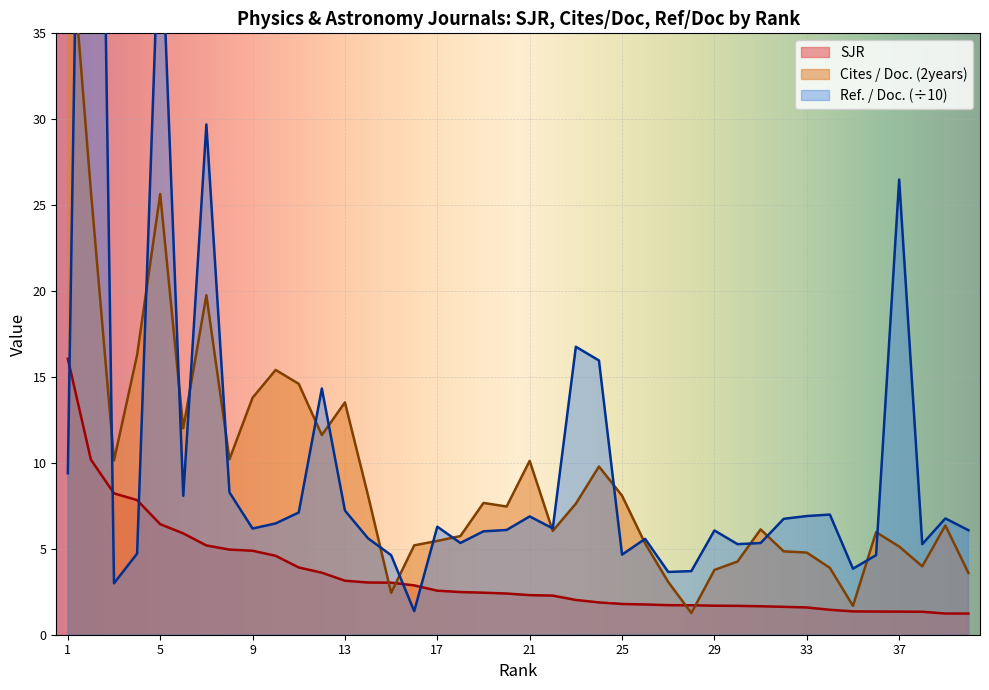

Is it true that SJR equals 0.8 at 17?

False